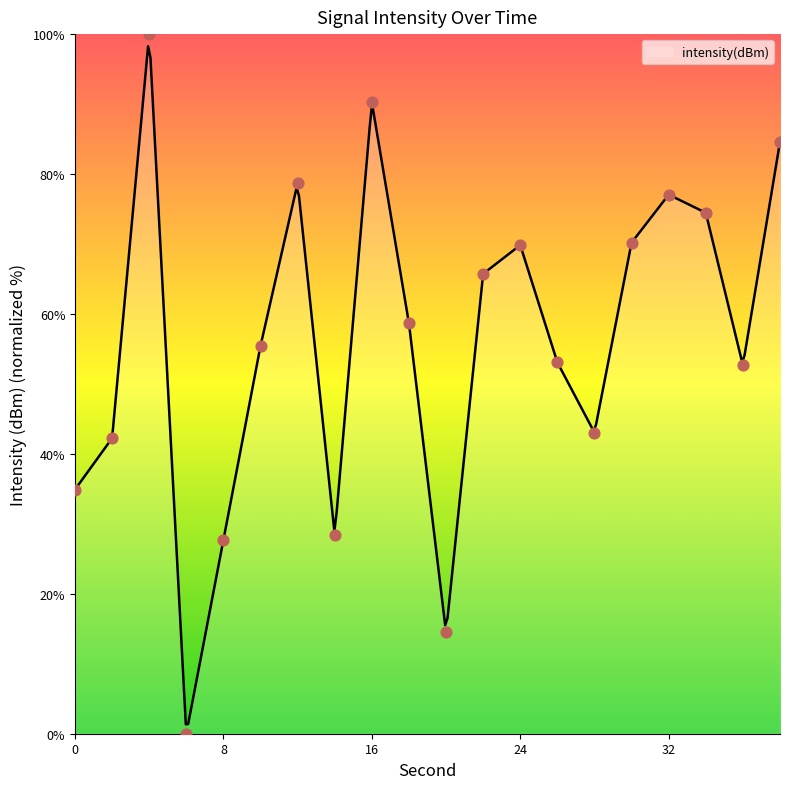

What is the ratio of the value at 2 to the value at 20?

2.9